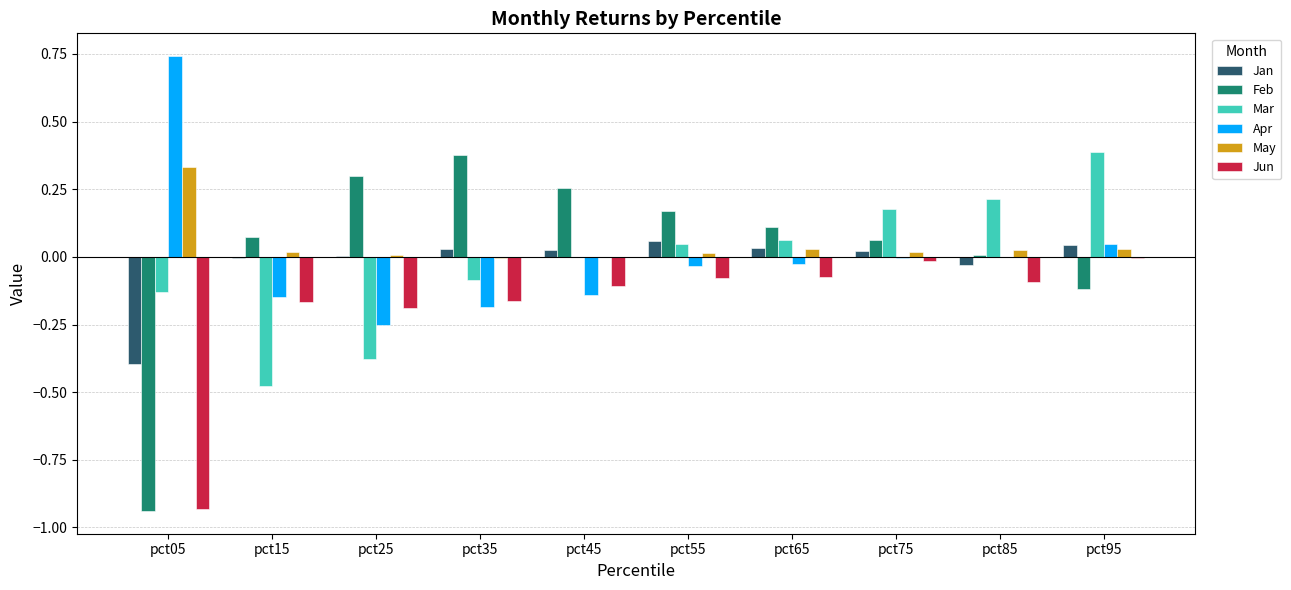

Between pct15 and pct45, which series saw the biggest shift?

Mar